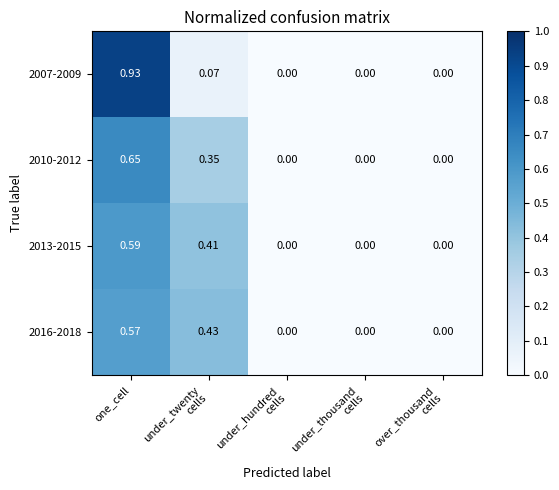

Which category has the highest value in the 2016-2018 series?

one_cell